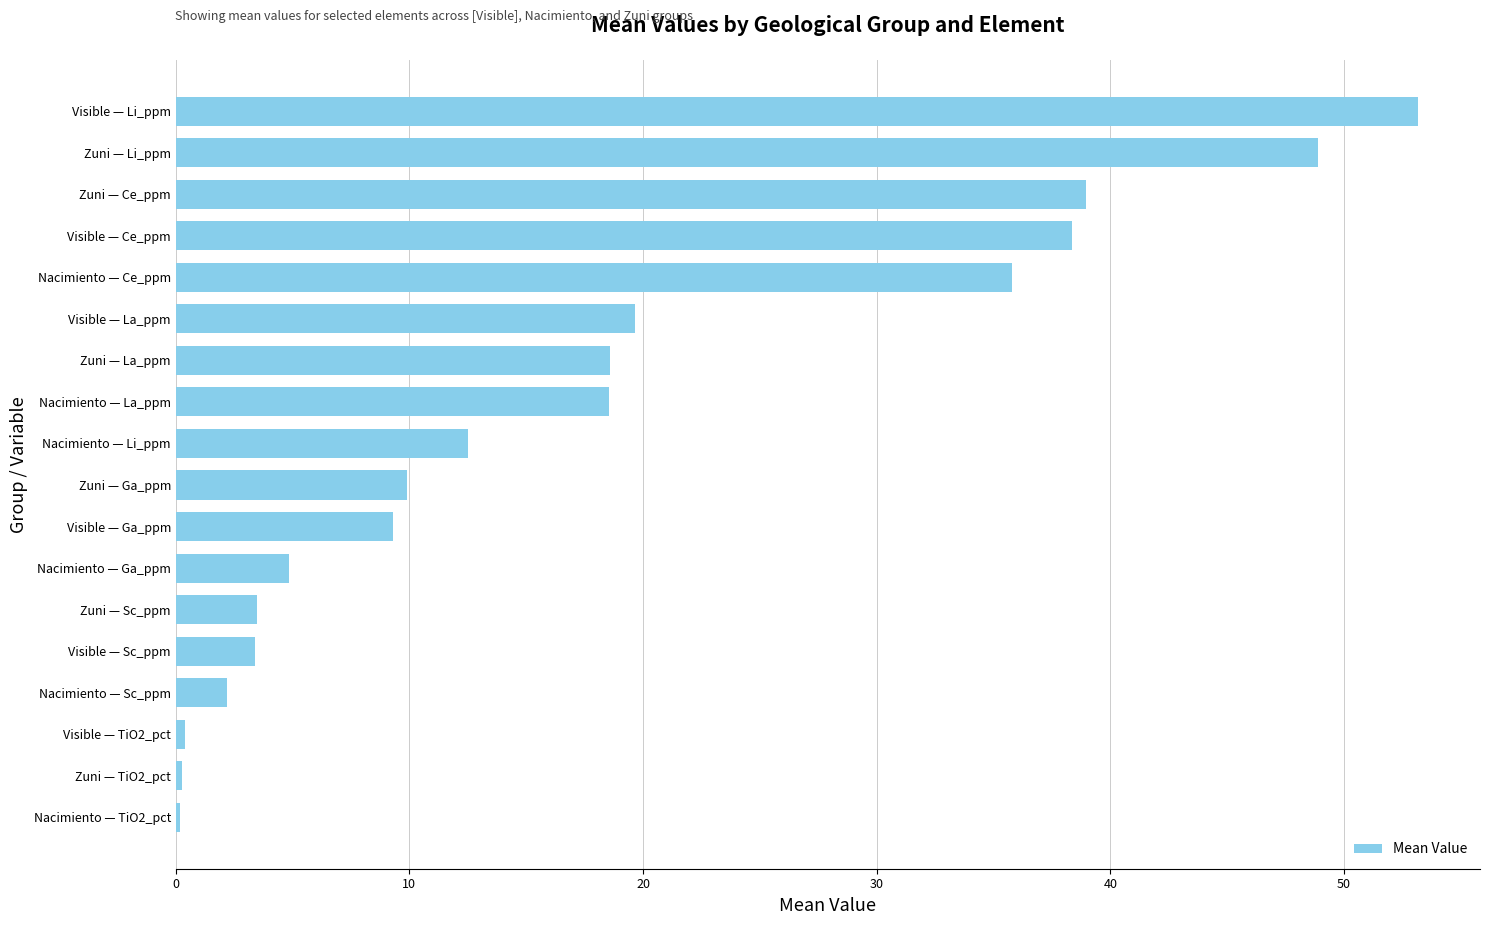

The value at Zuni — Sc_ppm is 3.5. True or false?

True